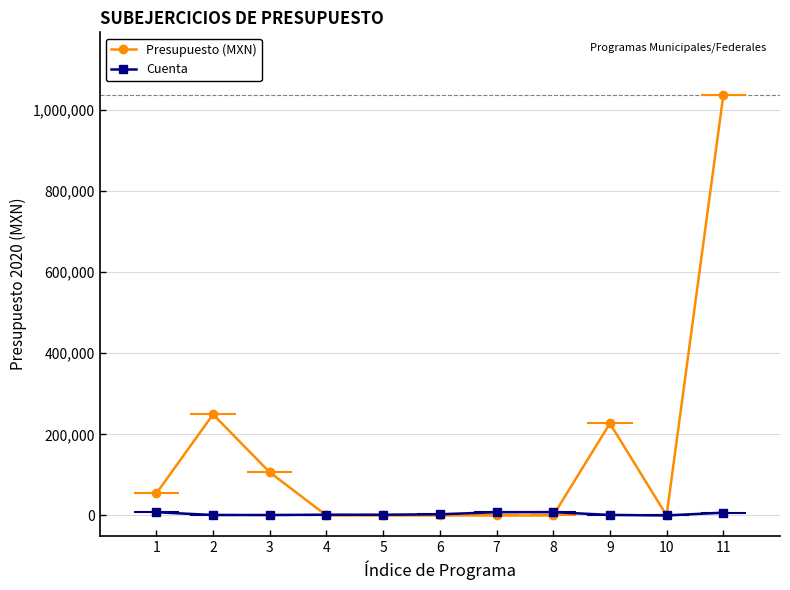

What is the sum of the Presupuesto (MXN) values at 11 and 2?

1284560.4